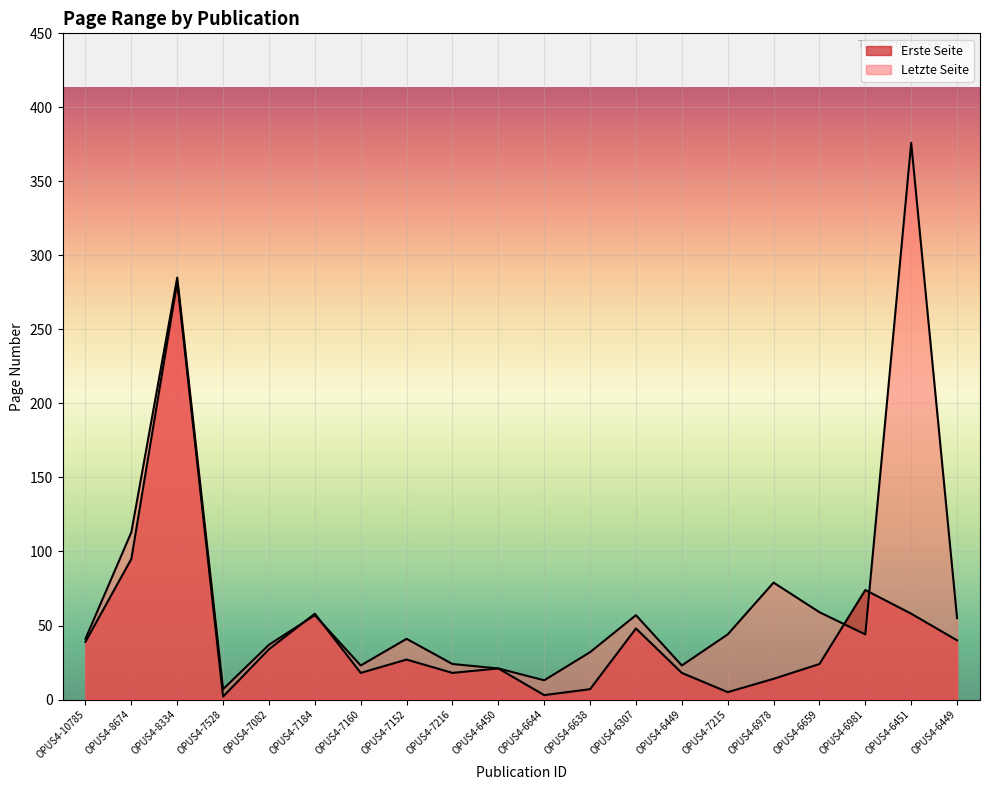

How many data points does each series have?

20